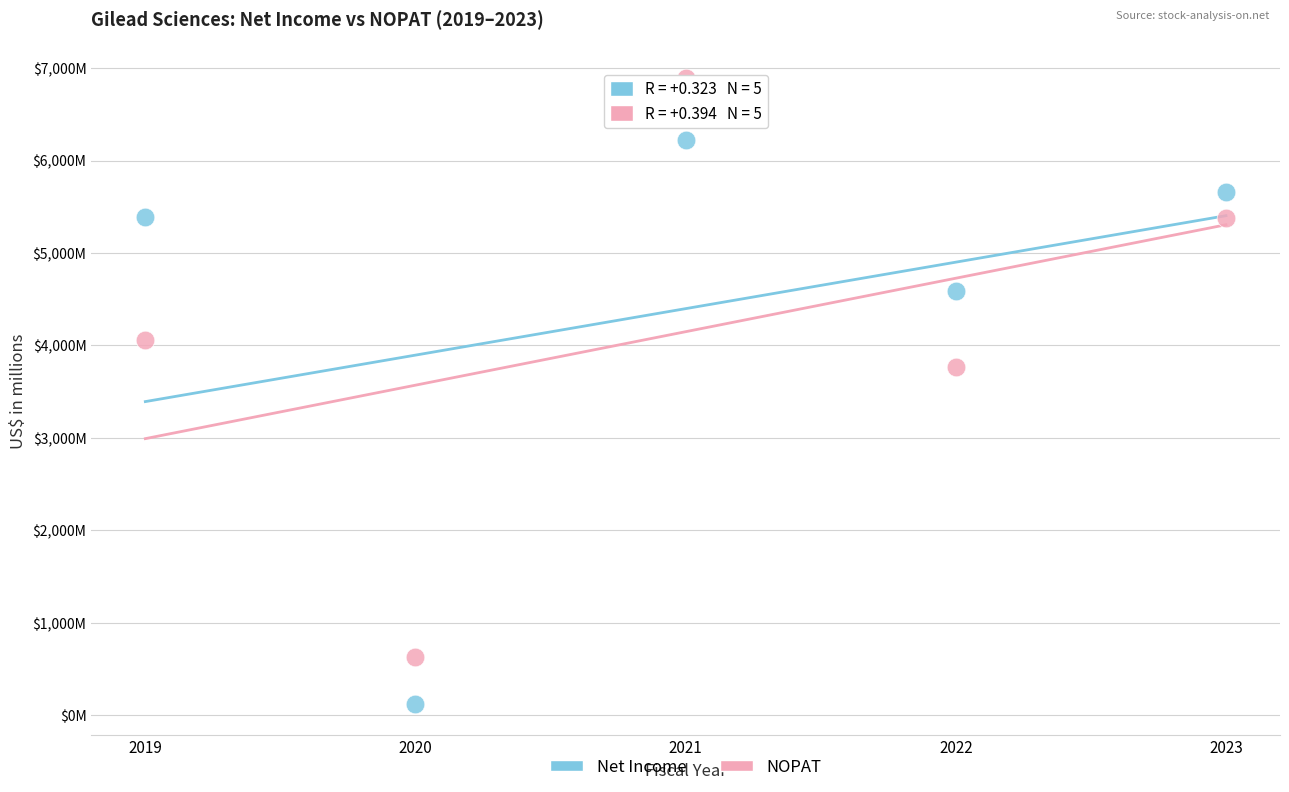

What are all the series names shown in the legend?

Net Income, NOPAT